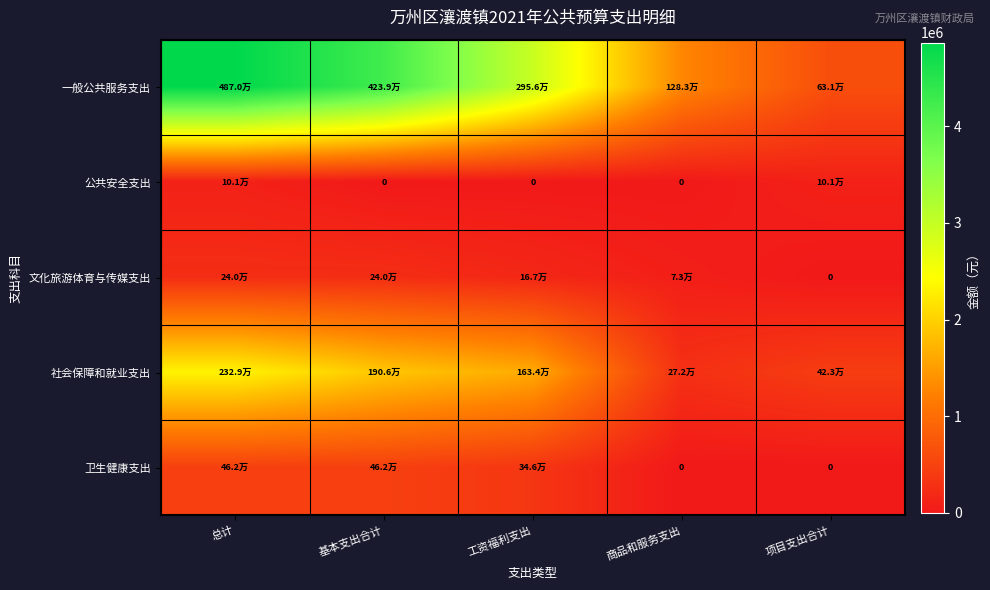

Is it true that 社会保障和就业支出 equals 2328784.7 at 总计?

True